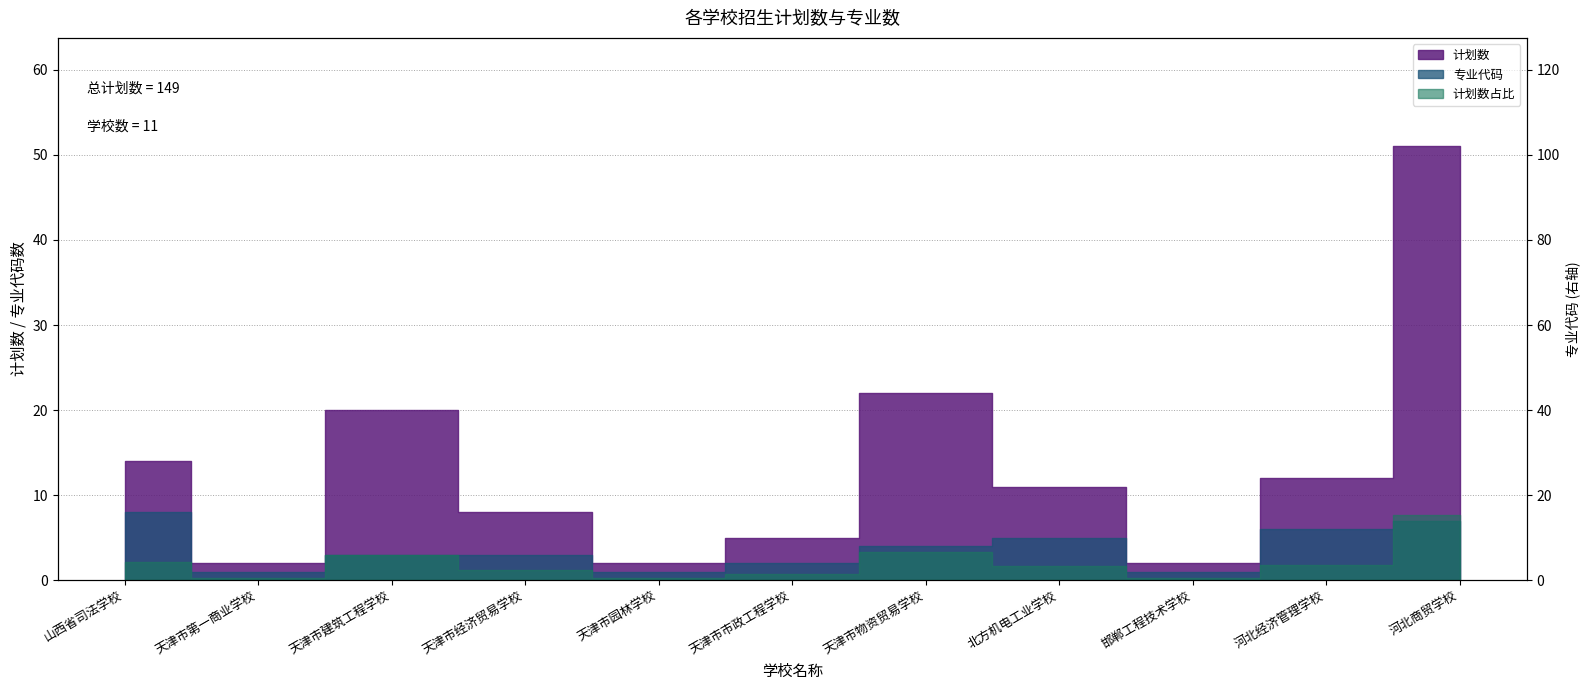

How many values are between 1 and 6?

9